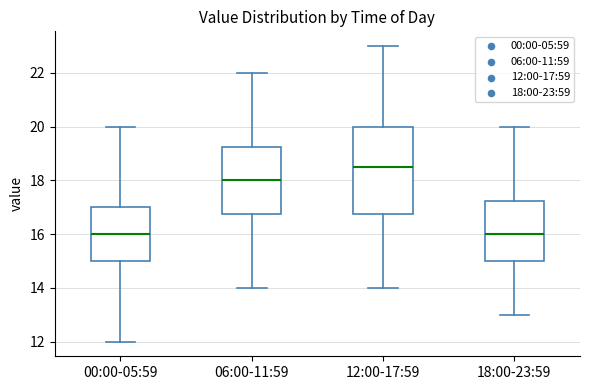

Where is the upper edge of the box for 00:00-05:59 on the y-axis? The values are not printed on the chart, so give them approximately, as read against the axis.

17.0